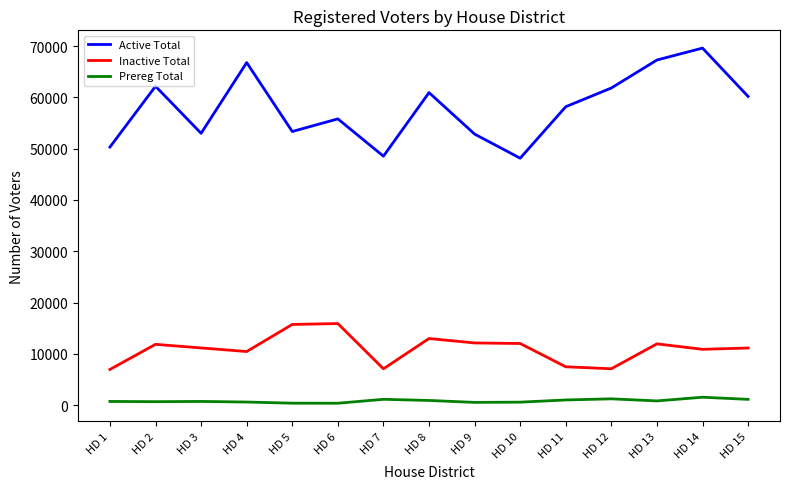

True or false: Active Total and Inactive Total intersect in this chart.

False